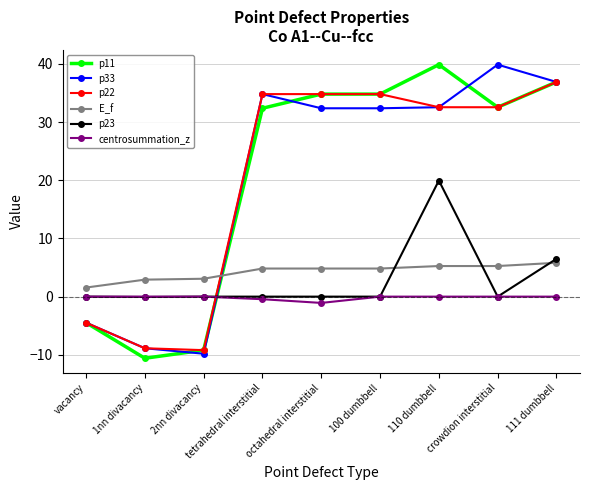

How many negative values does the p33 series have?

3